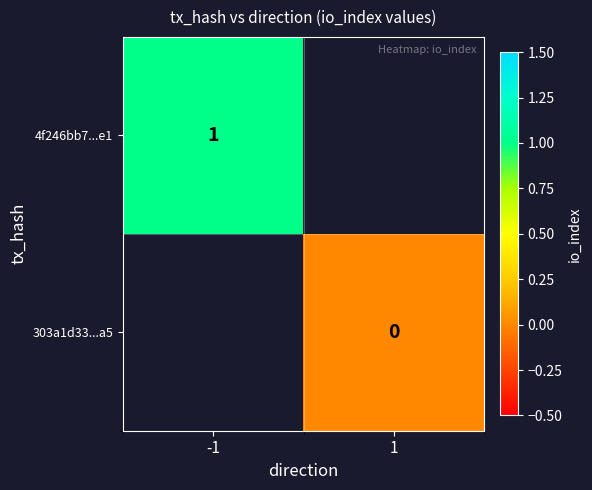

What is the highest value of the 4f246bb7...e1 series?

1.0